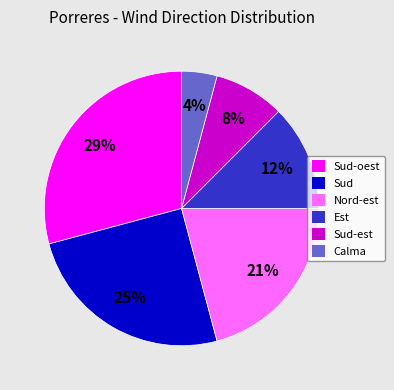

To the nearest percent, what portion does Sud-est represent?

8%